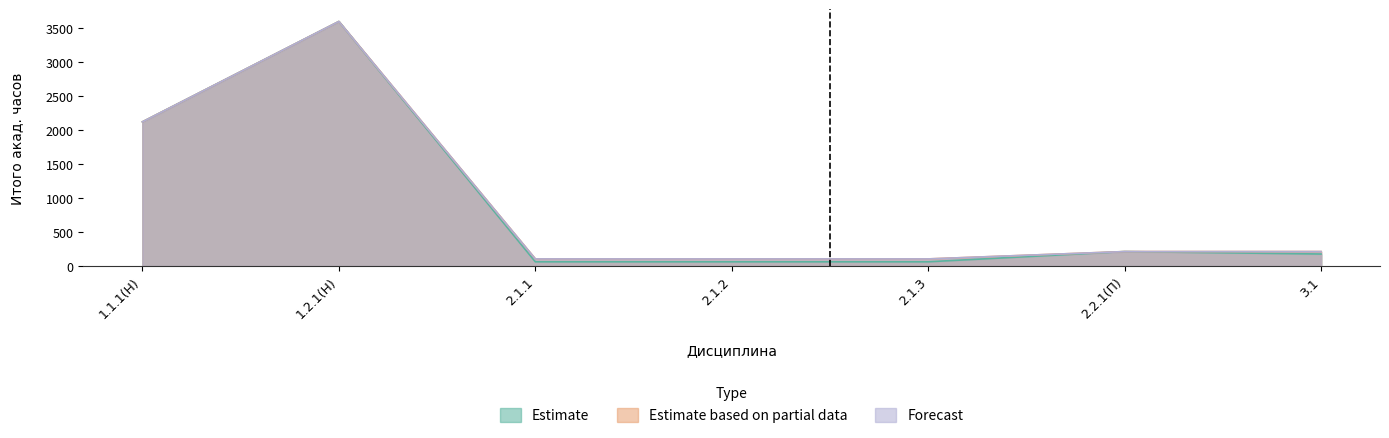

At which category is the sum across all series the highest?

1.2.1(Н)